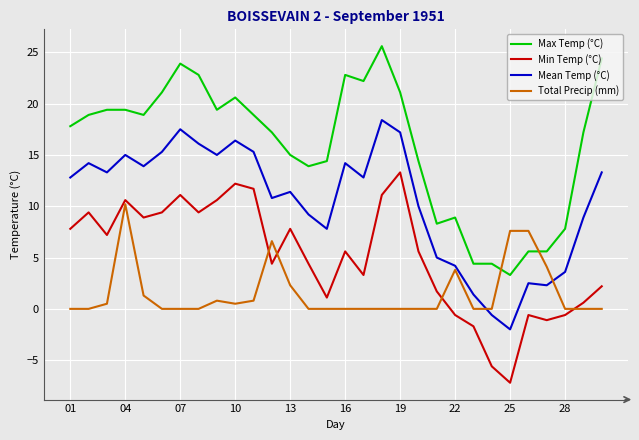

Which series has the largest range (max minus min)?

Max Temp (°C)